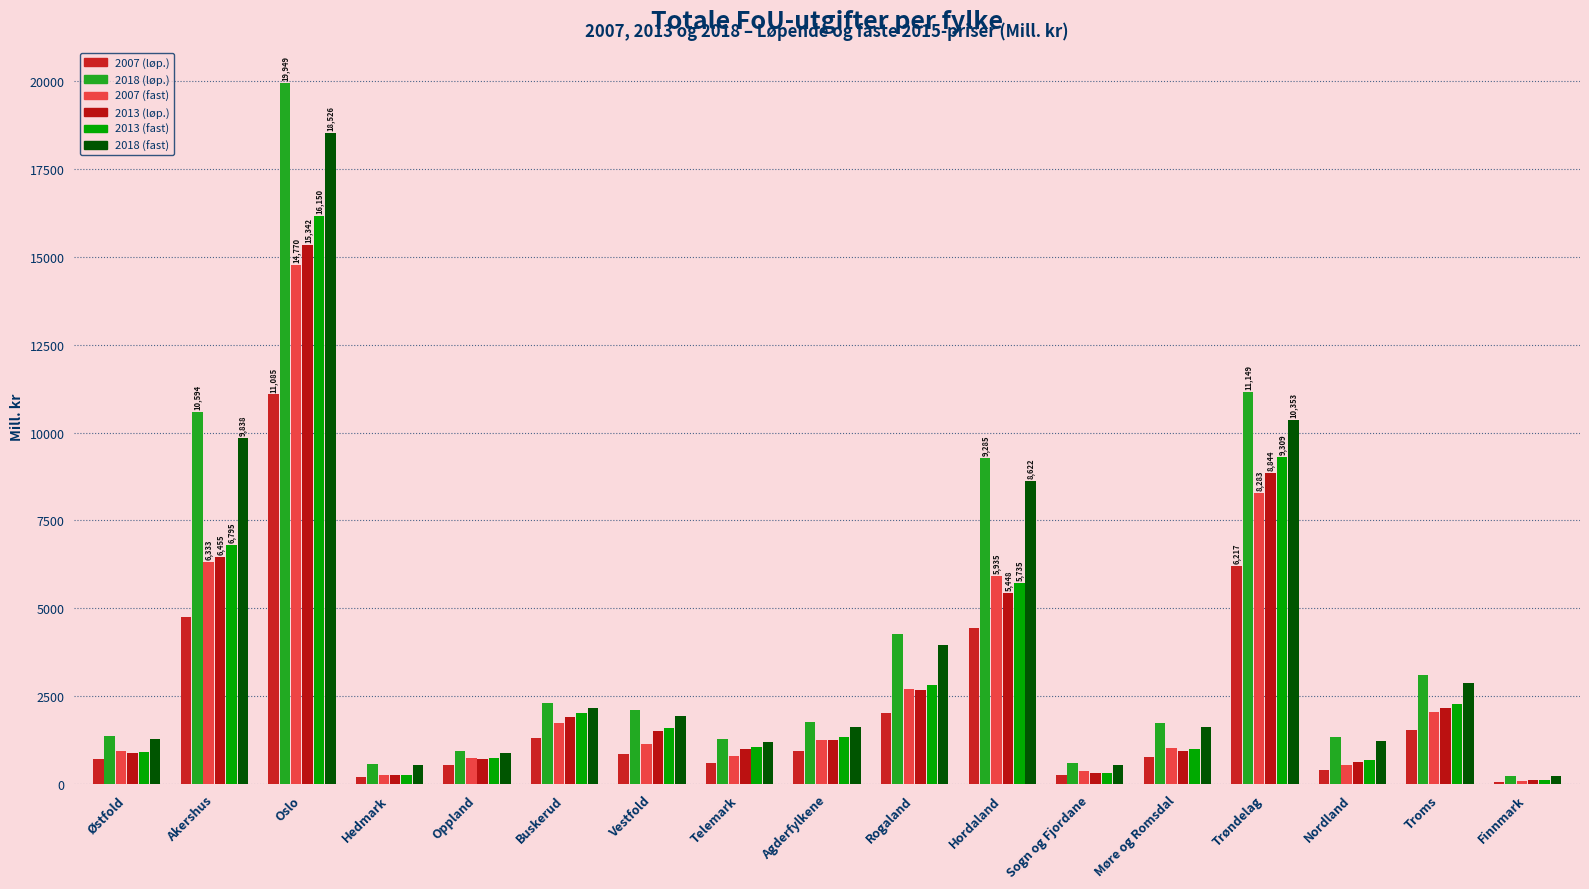

Which category has the highest value in the 2013 (løp.) series?

Oslo